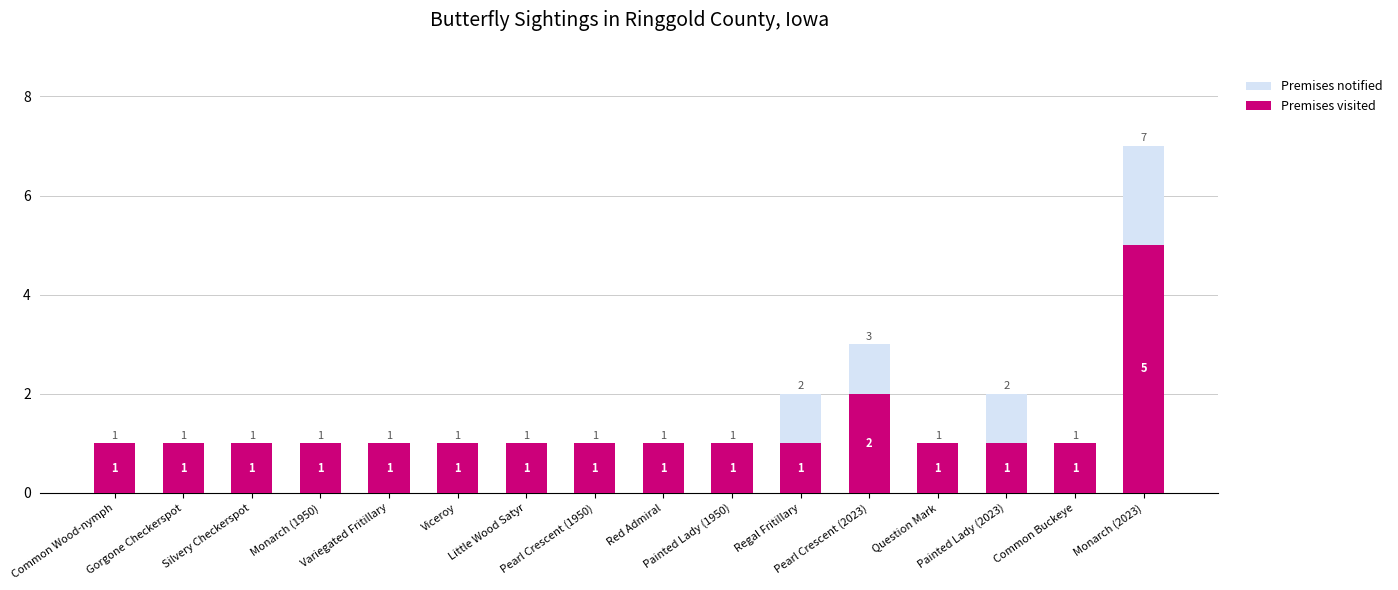

Reading right to left, extract all data points from this chart.

Premises notified: Monarch (2023)=7	Common Buckeye=1	Painted Lady (2023)=2	Question Mark=1	Pearl Crescent (2023)=3	Regal Fritillary=2	Painted Lady (1950)=1	Red Admiral=1	Pearl Crescent (1950)=1	Little Wood Satyr=1	Viceroy=1	Variegated Fritillary=1	Monarch (1950)=1	Silvery Checkerspot=1	Gorgone Checkerspot=1	Common Wood-nymph=1
Premises visited: Monarch (2023)=5	Common Buckeye=1	Painted Lady (2023)=1	Question Mark=1	Pearl Crescent (2023)=2	Regal Fritillary=1	Painted Lady (1950)=1	Red Admiral=1	Pearl Crescent (1950)=1	Little Wood Satyr=1	Viceroy=1	Variegated Fritillary=1	Monarch (1950)=1	Silvery Checkerspot=1	Gorgone Checkerspot=1	Common Wood-nymph=1